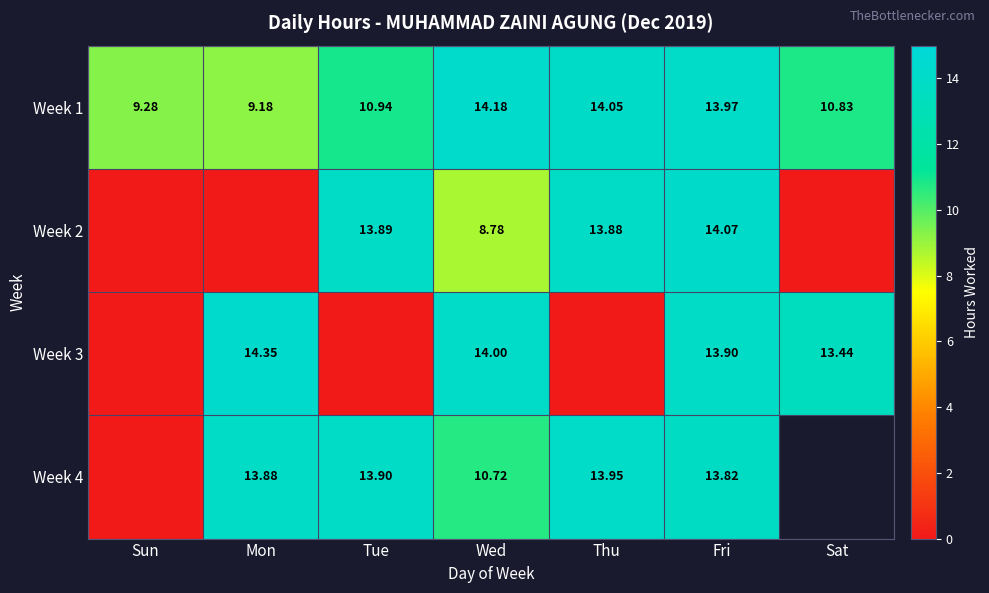

Is the value of Week 4 at Mon greater than the value of Week 2 at Tue?

No